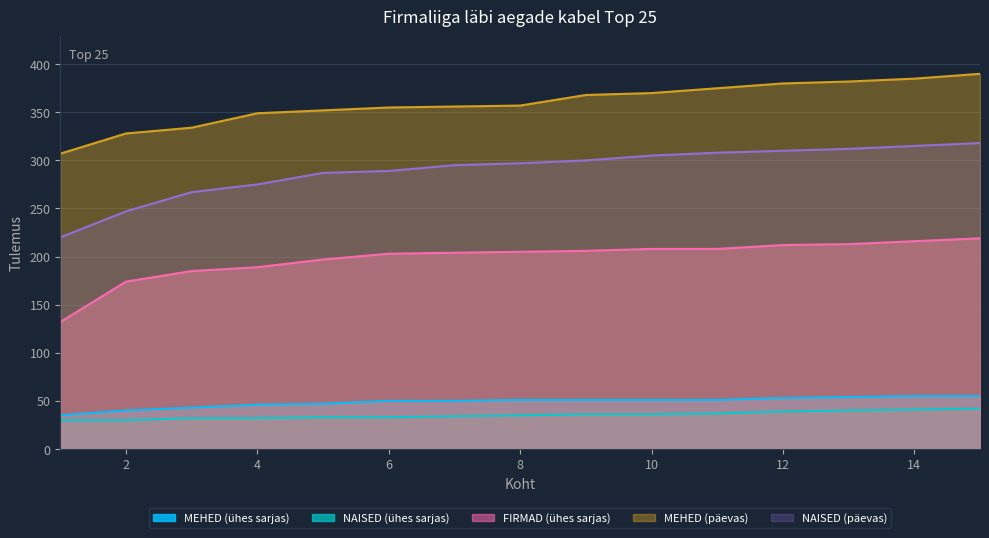

Count the number of data series in this chart.

5